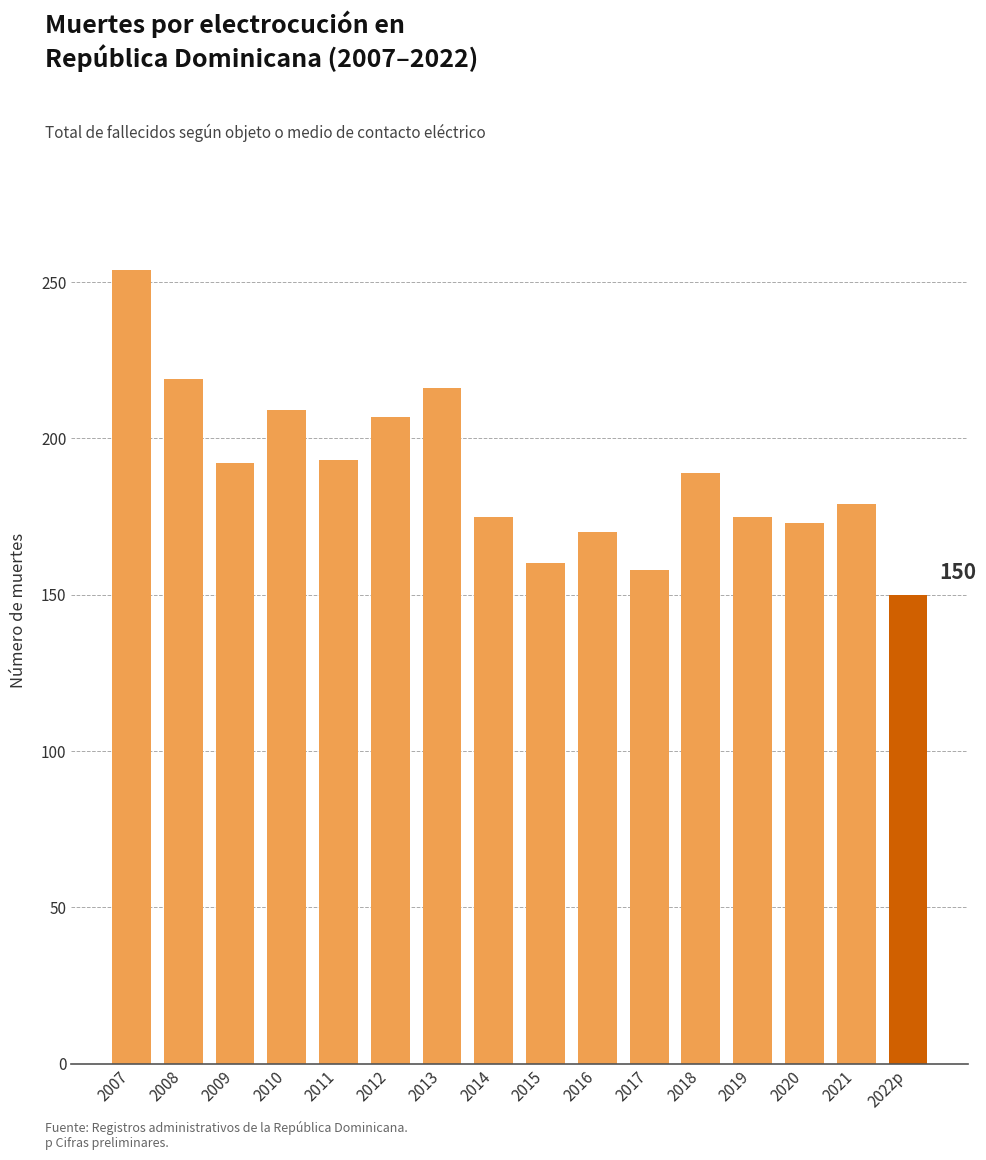

The value at 2018 is 189. True or false?

True